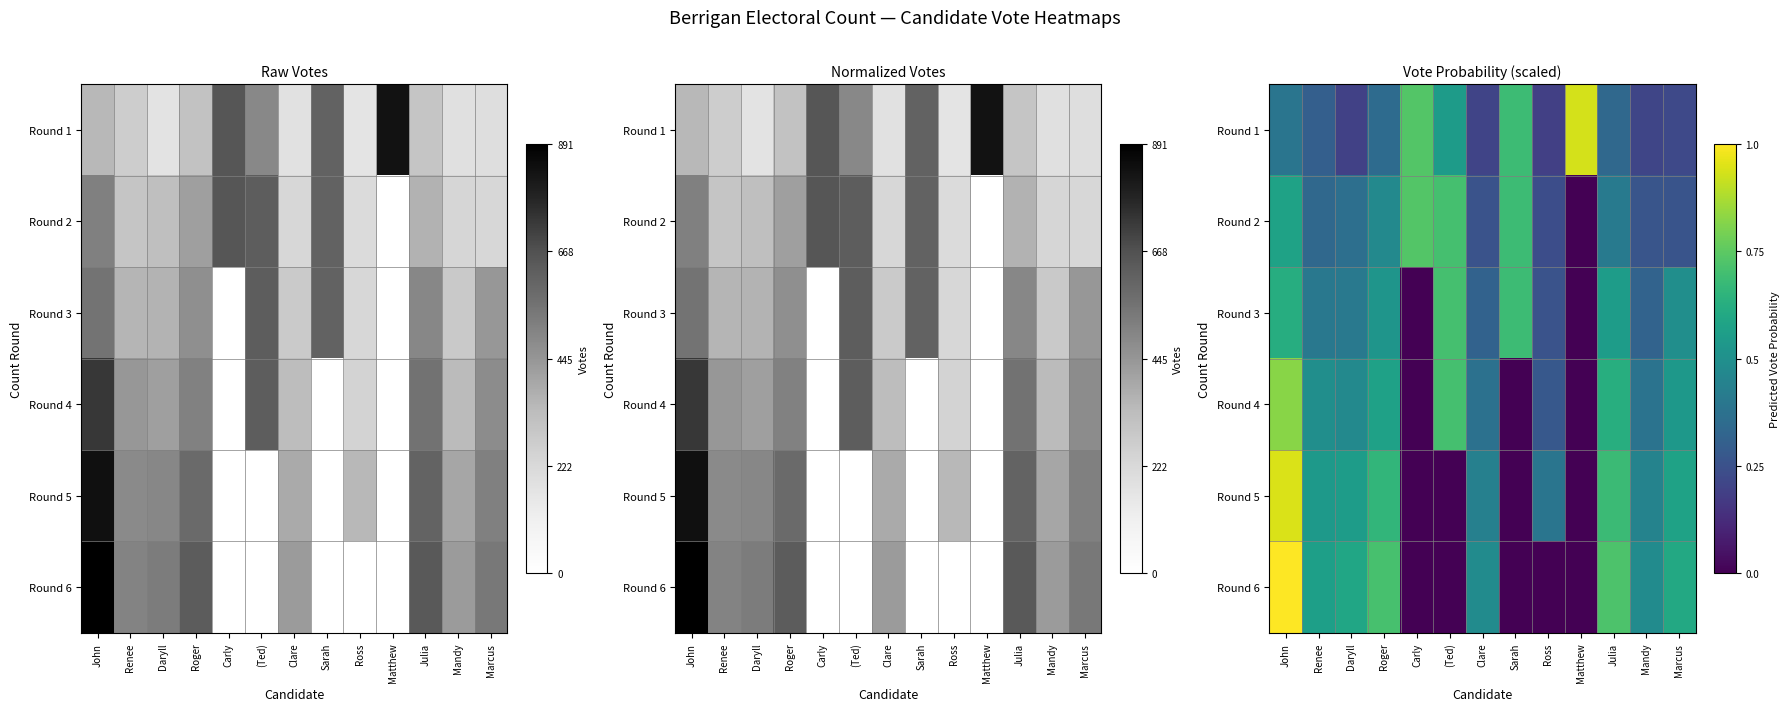

What value does the Round 2 series have at Mandy?

0.3